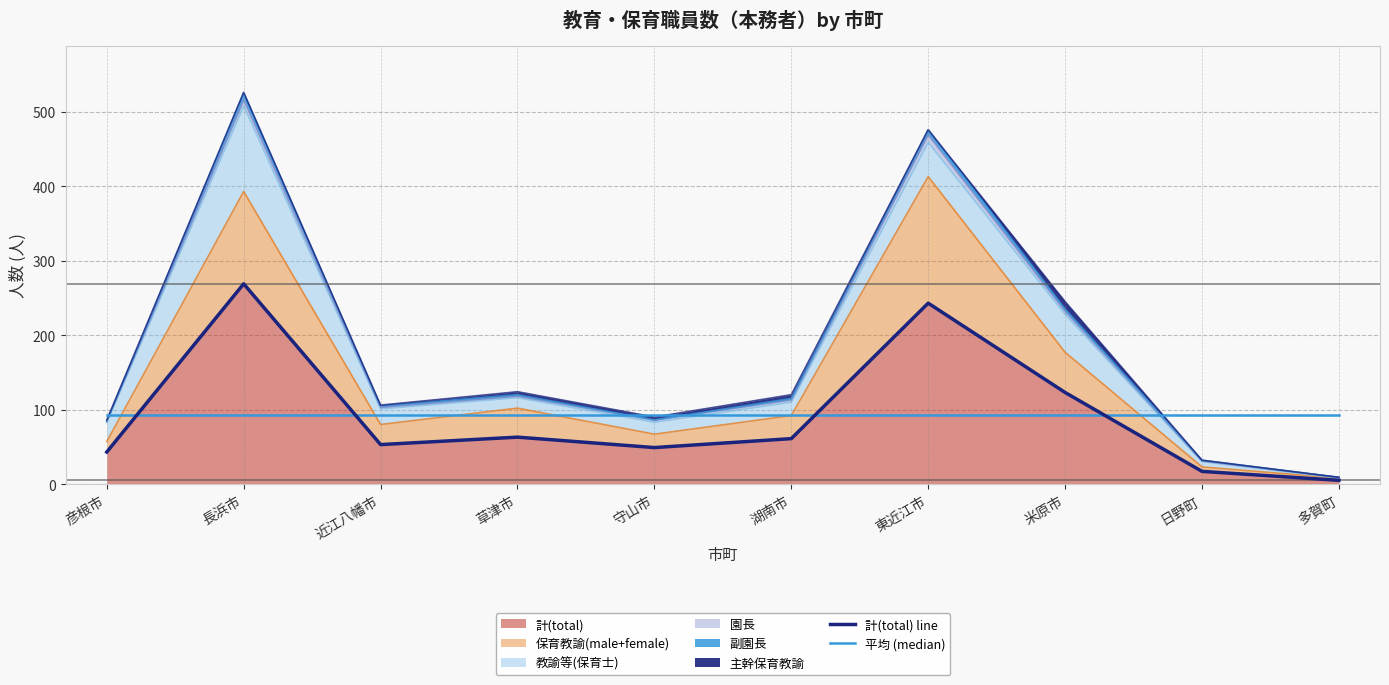

What position from the left is 彦根市?

1